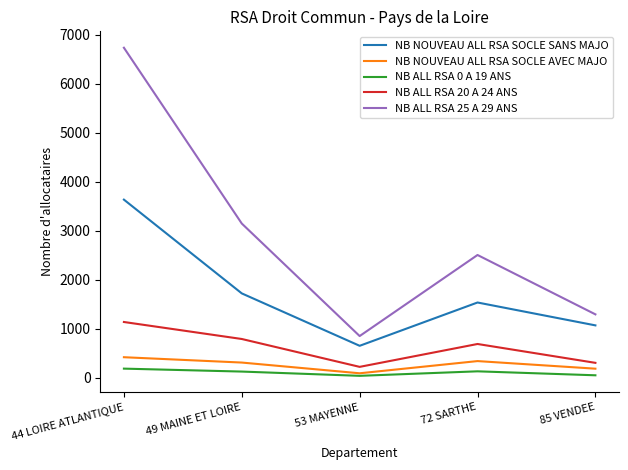

At which label does NB NOUVEAU ALL RSA SOCLE AVEC MAJO first exceed 309?

44 LOIRE ATLANTIQUE